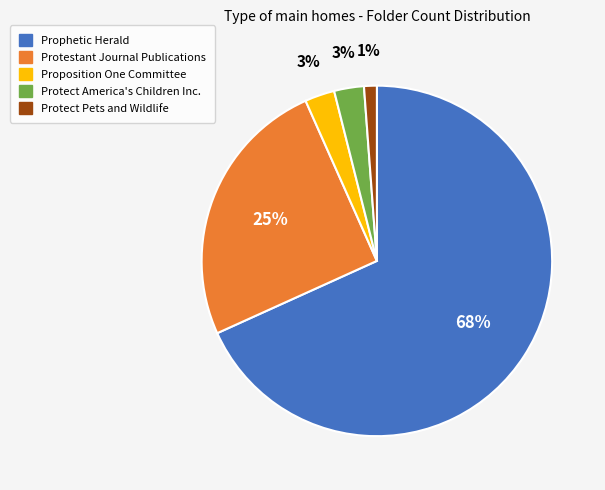

Which slice is the smallest?

Protect Pets and Wildlife